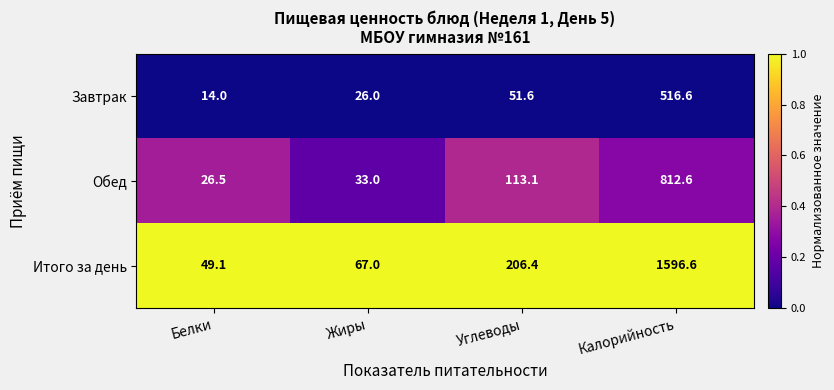

Reading left to right, transcribe all the data shown in this chart.

Завтрак: Белки=14.0	Жиры=26.0	Углеводы=51.6	Калорийность=516.6
Обед: Белки=26.5	Жиры=33.0	Углеводы=113.1	Калорийность=812.6
Итого за день: Белки=49.1	Жиры=67.0	Углеводы=206.4	Калорийность=1596.6